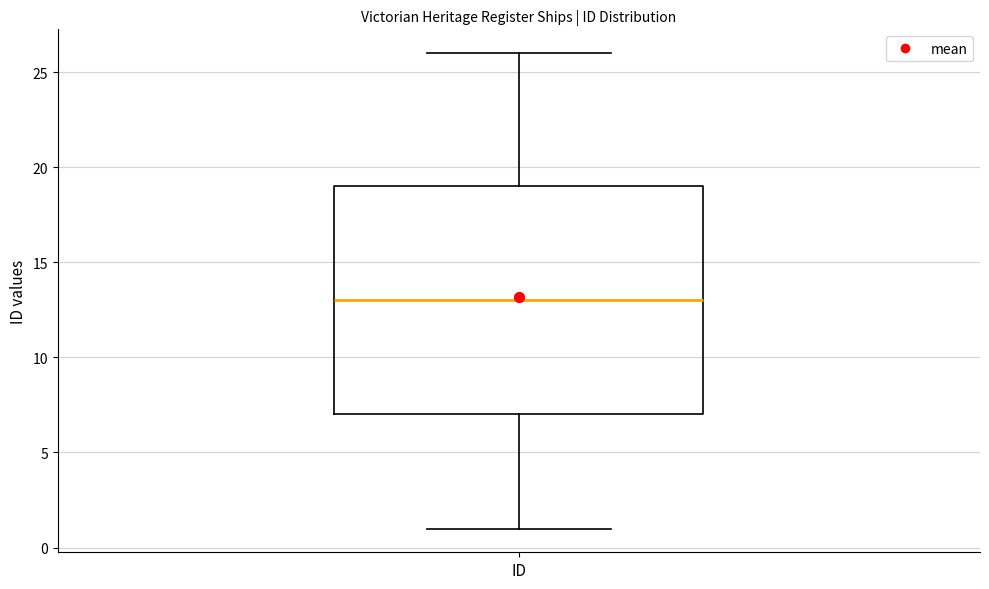

Transcribe this box plot: give where the median line is, the range the box spans, and where the two whiskers end, as read against the y-axis. The values are not printed on the chart, so give them approximately, as read against the axis.

median 13, box 7 to 19, whiskers 1 to 26